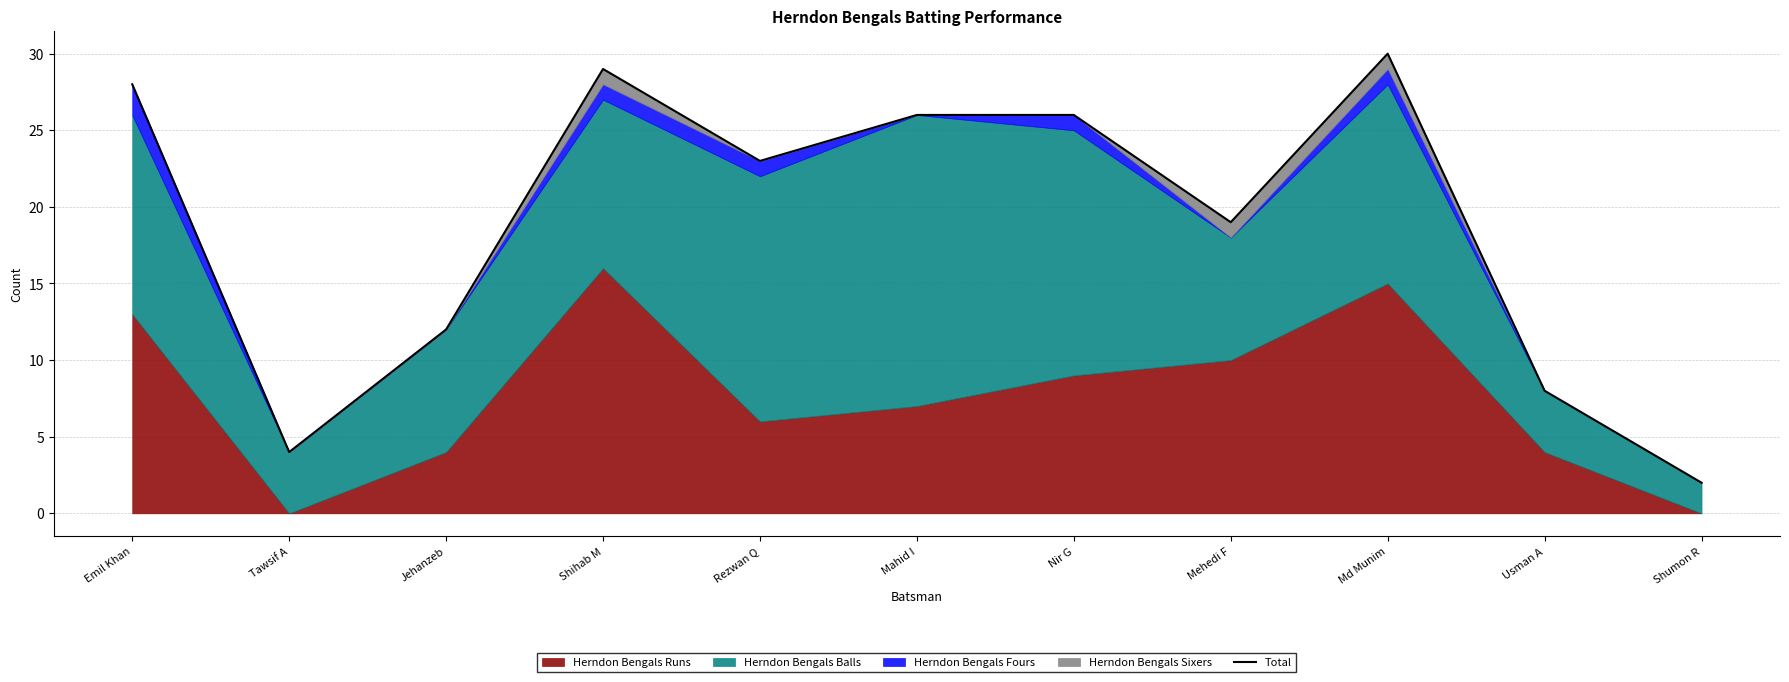

How many values exceed 23?

5